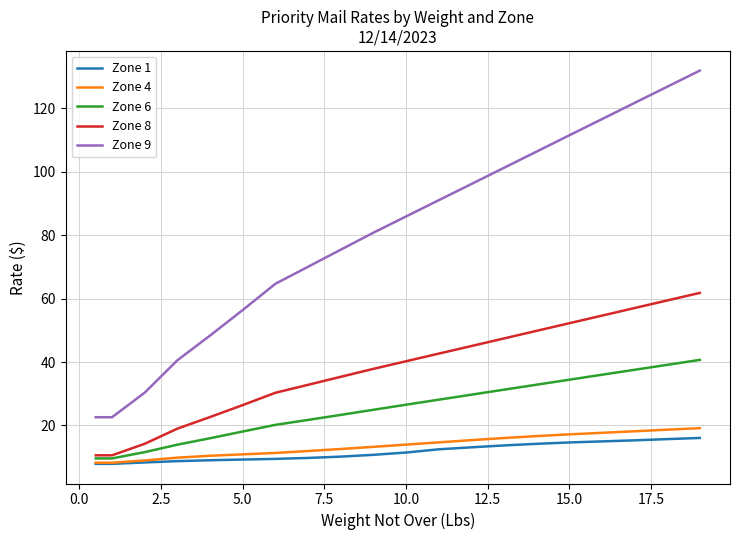

What is the highest value of the Zone 9 series?

131.9